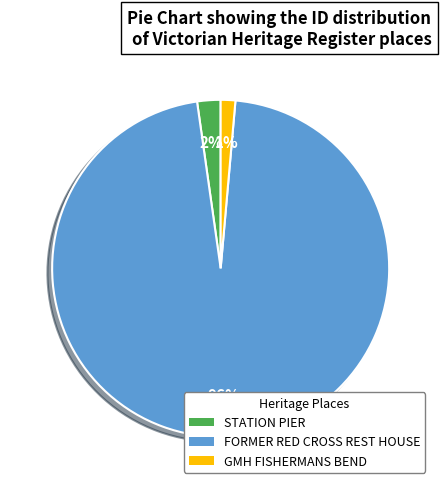

To the nearest percent, what is the average slice percentage?

33%